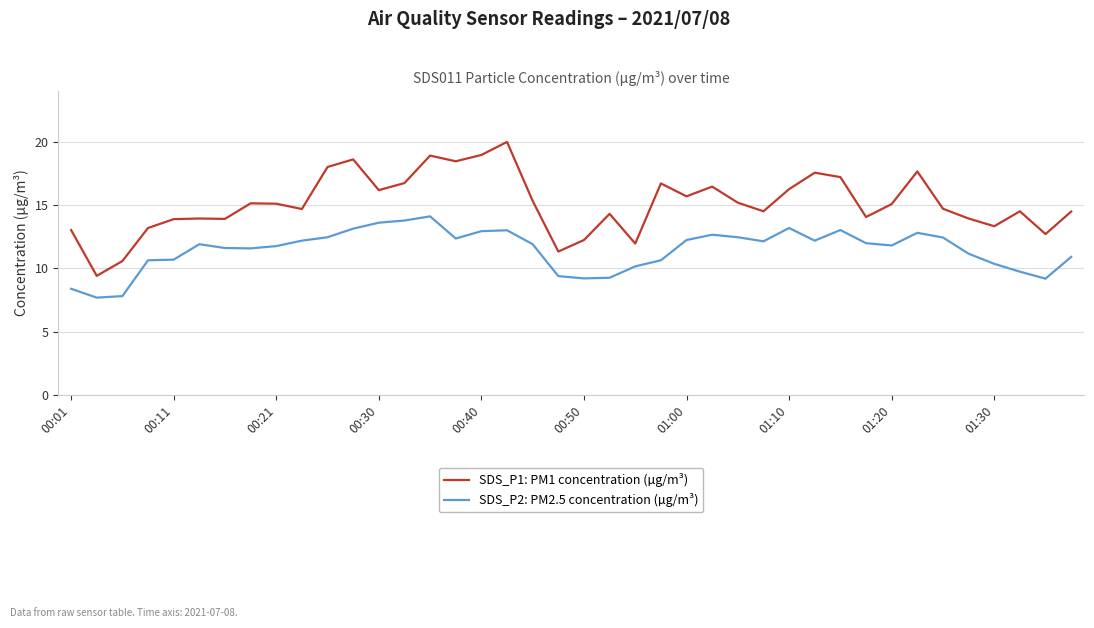

True or false: SDS_P2: PM2.5 concentration (µg/m³) and SDS_P1: PM1 concentration (µg/m³) intersect in this chart.

False